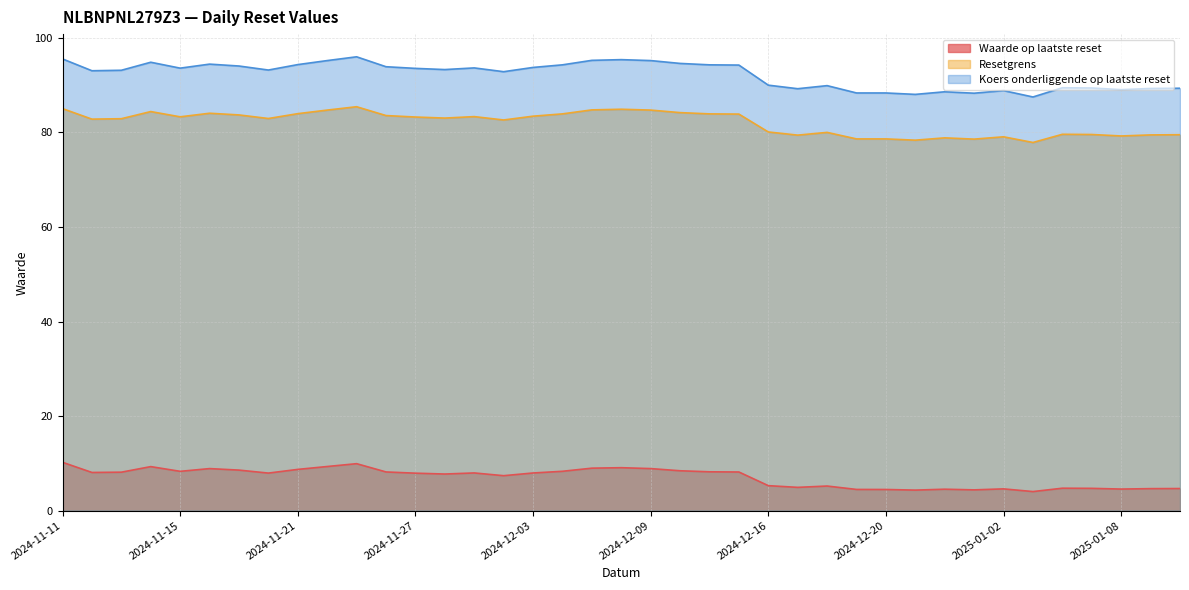

Rank the series by their maximum value, from highest to lowest.

Koers onderliggende op laatste reset, Resetgrens, Waarde op laatste reset